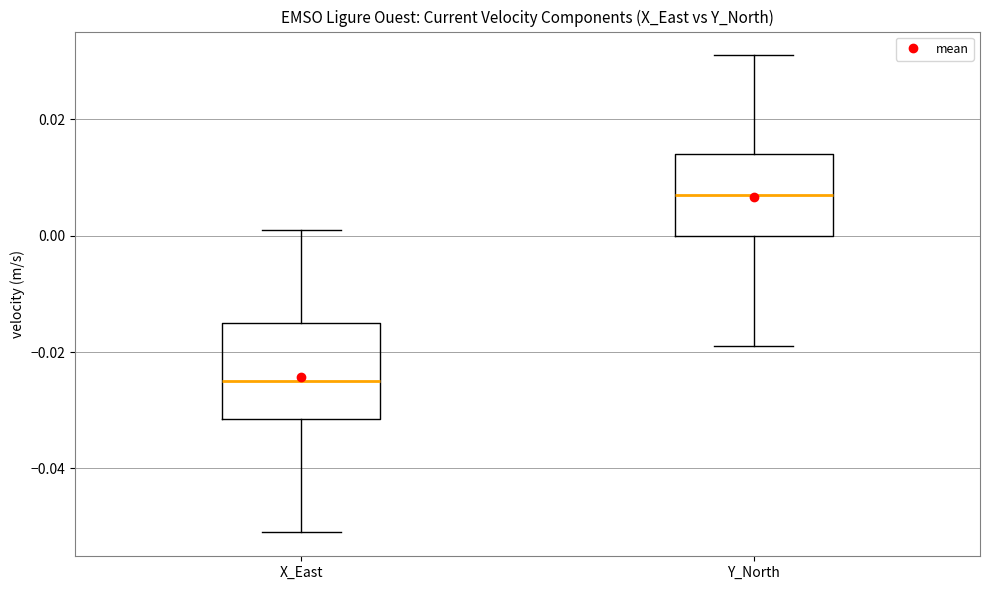

Where does the lower whisker of the box for Y_North end on the y-axis? The values are not printed on the chart, so give them approximately, as read against the axis.

-0.018